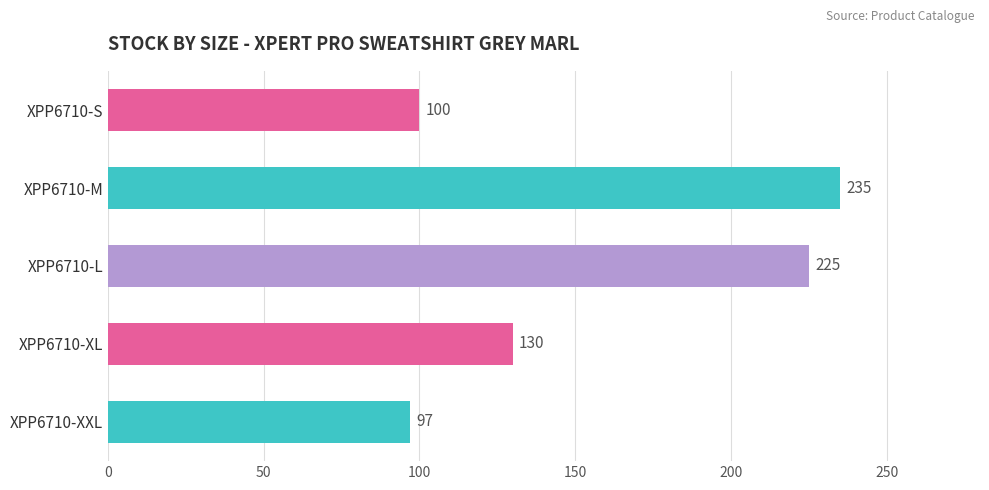

What is the difference between the values at XPP6710-L and XPP6710-M?

10